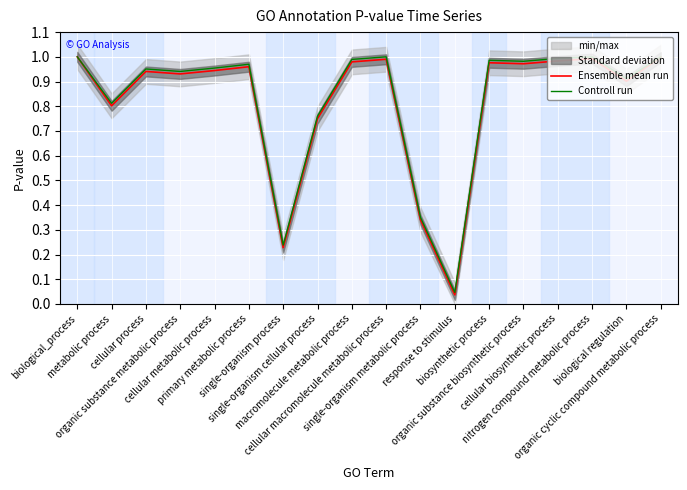

How many interior local peaks does the Controll run series have?

5